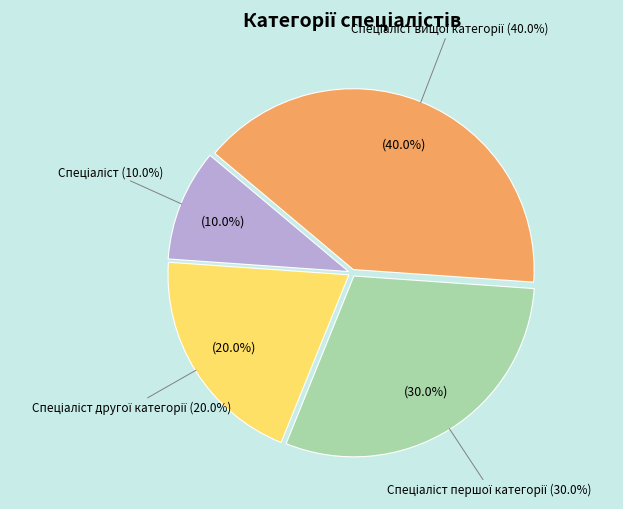

Do Спеціаліст другої категорії and Спеціаліст першої категорії together represent more than half of the pie?

No